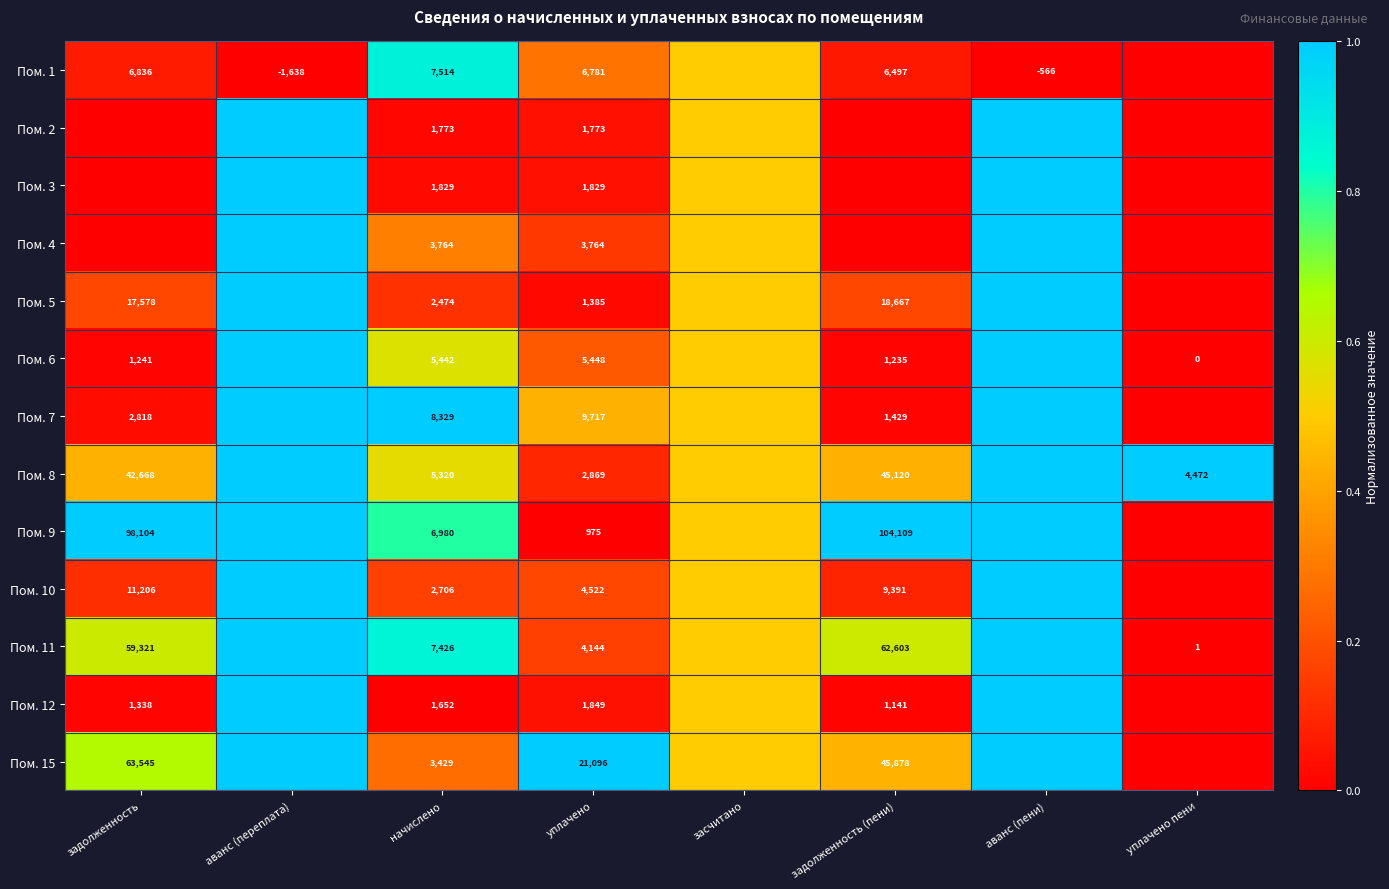

What is the spread (max minus min) of values at начислено?

6677.0